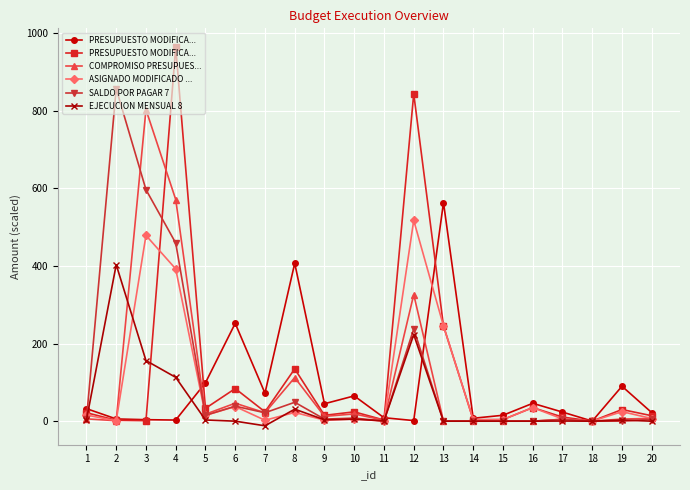

How many negative values does the EJECUCION MENSUAL 8 series have?

1